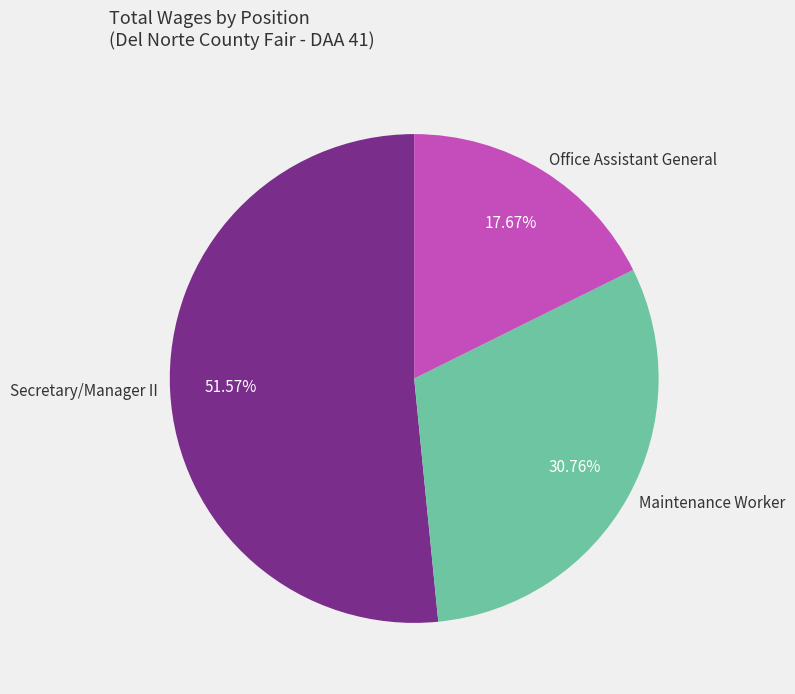

What is the largest slice in the pie chart?

Secretary/Manager II